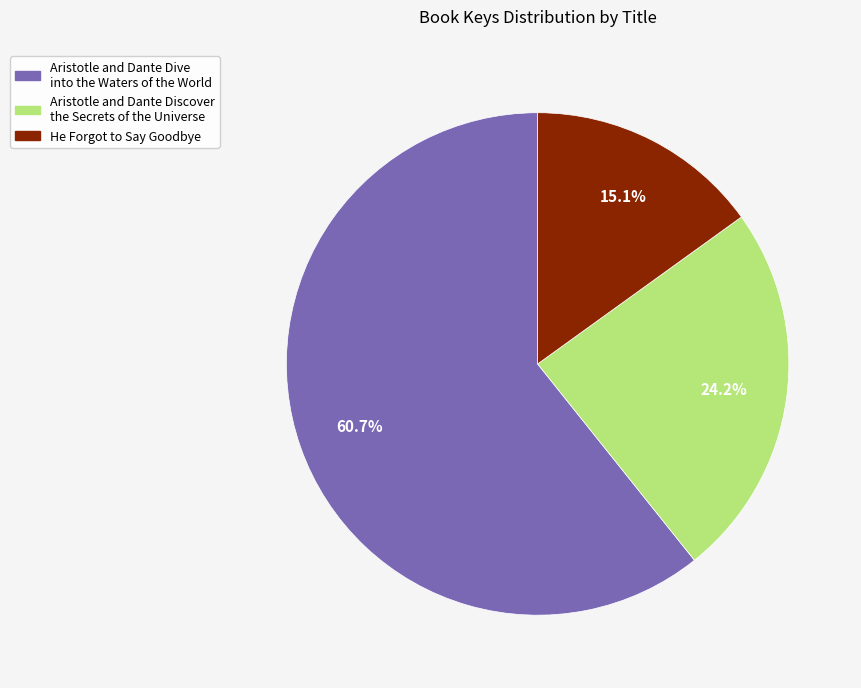

To the nearest percent, what is the combined percentage of Aristotle and Dante Dive into the Waters of the World and He Forgot to Say Goodbye?

76%